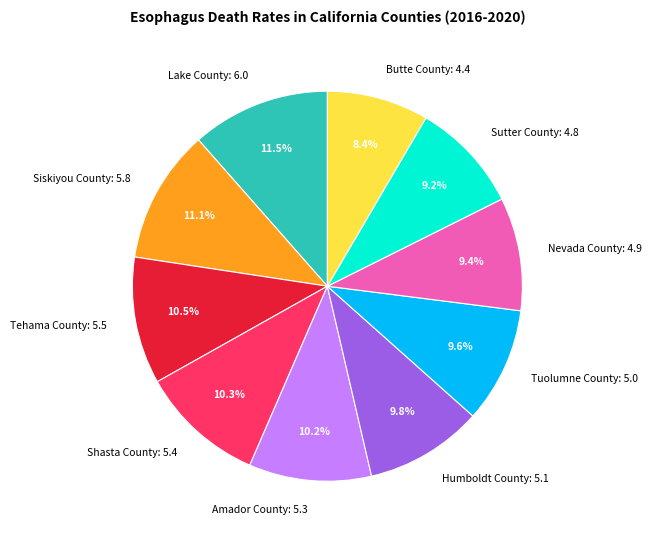

To the nearest percent, what is the difference between the largest and smallest slice percentages?

3%